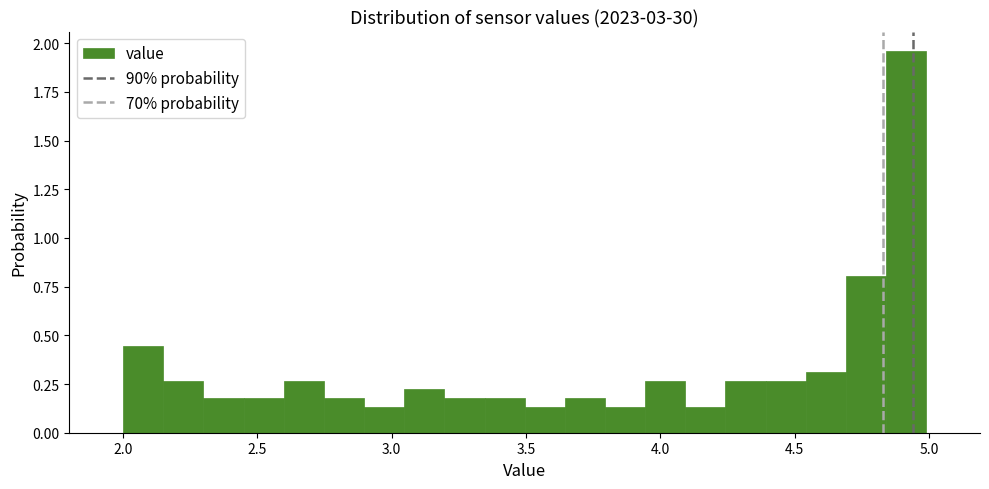

Around what value on the x-axis is the tallest bar? Give the approximate position of its centre, as read against the axis.

4.90